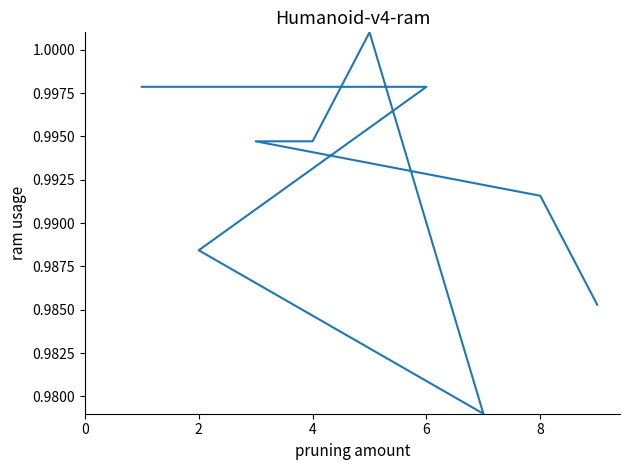

What is the average value?

1.0